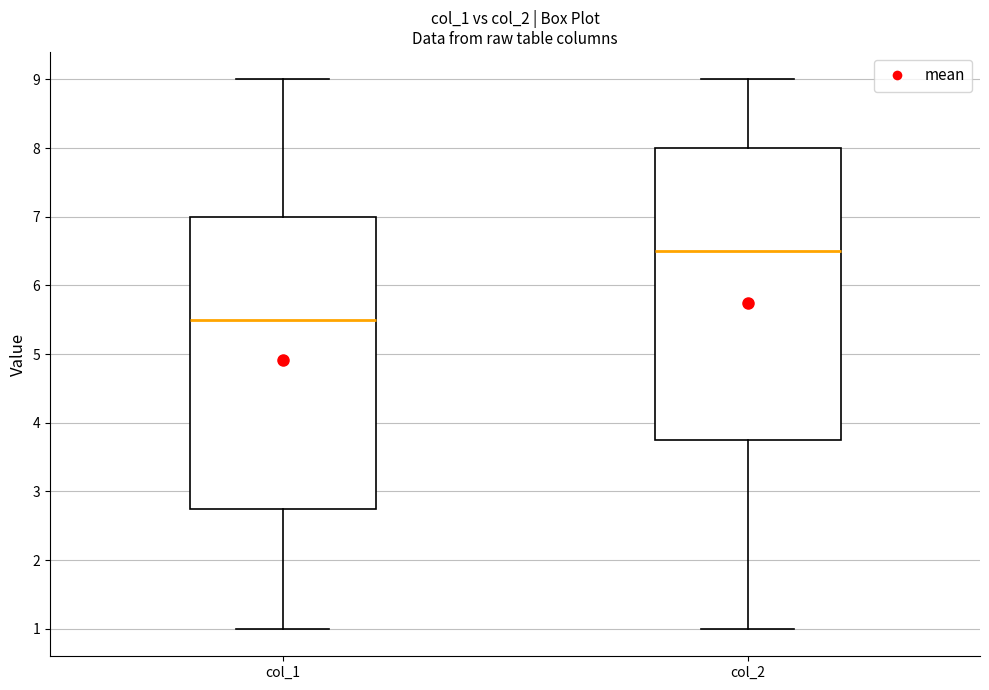

Reading left to right, read every box against the y-axis: the position of its median line, the range the box covers, and the ends of its whiskers. The values are not printed on the chart, so give them approximately, as read against the axis.

col_1: median 5.5, box 2.8 to 7.0, whiskers 1.0 to 9.0
col_2: median 6.5, box 3.8 to 8.0, whiskers 1.0 to 9.0